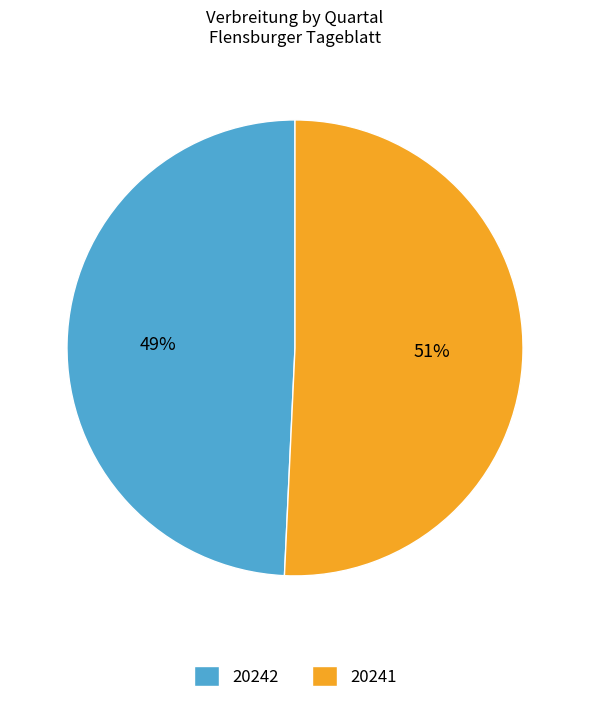

Between 20241 and 20242, which is larger?

20241